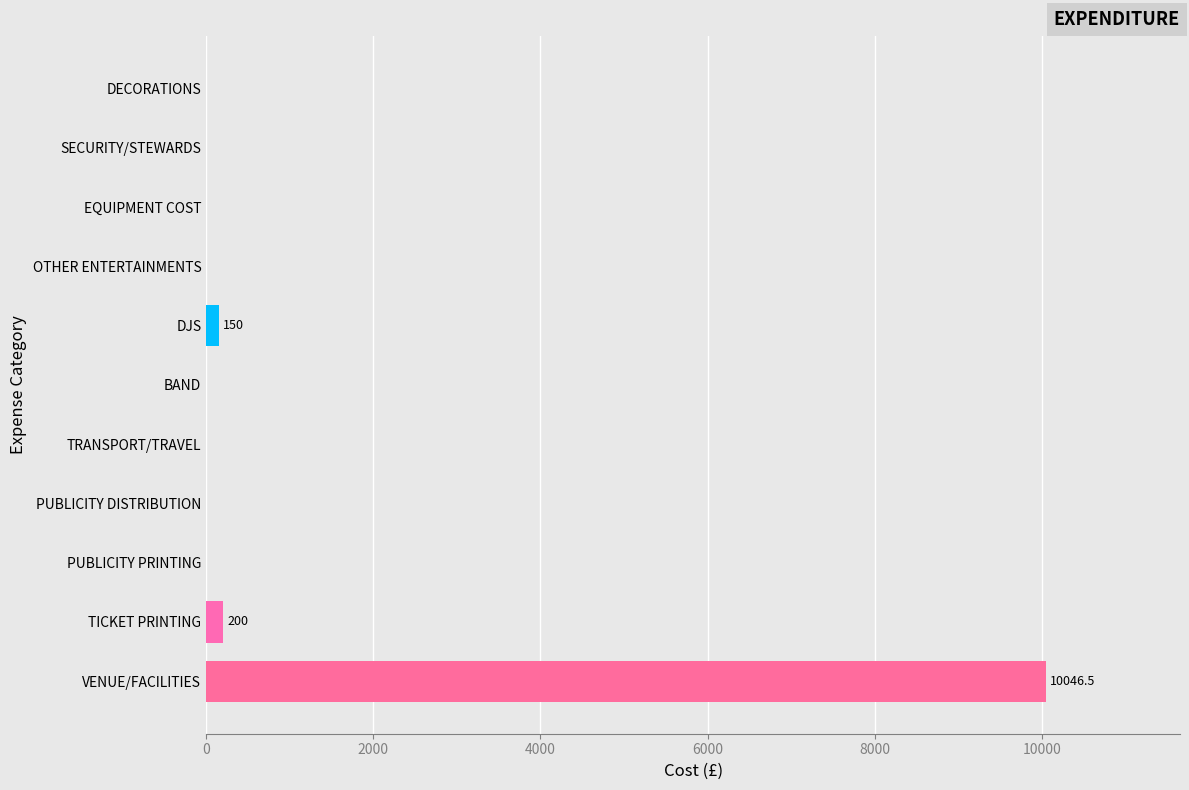

Reading top to bottom, list all the values displayed in this chart.

DECORATIONS=0.0	SECURITY/STEWARDS=0.0	EQUIPMENT COST=0.0	OTHER ENTERTAINMENTS=0.0	DJS=150.0	BAND=0.0	TRANSPORT/TRAVEL=0.0	PUBLICITY DISTRIBUTION=0.0	PUBLICITY PRINTING=0.0	TICKET PRINTING=200.0	VENUE/FACILITIES=10046.5